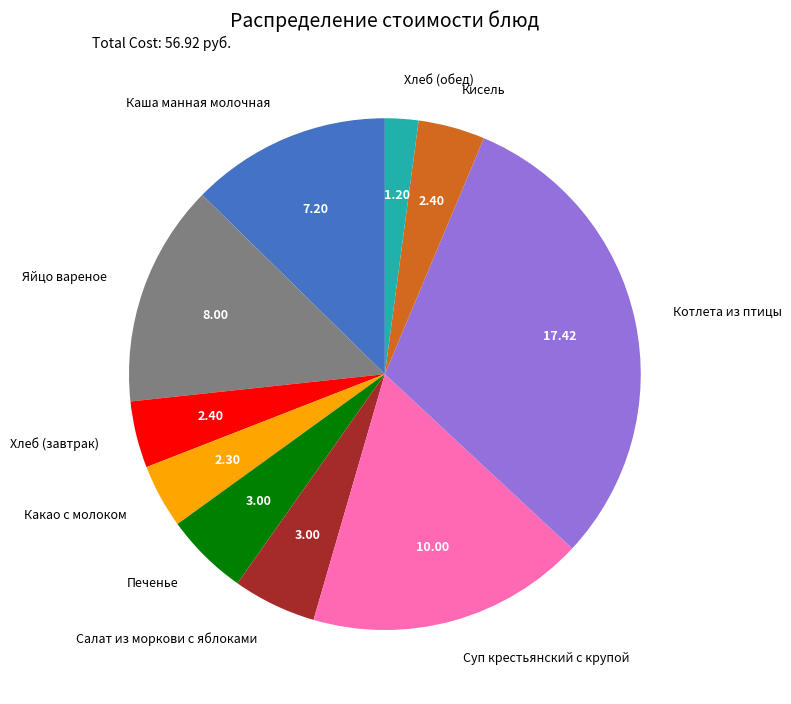

How many segments does this pie chart have?

10